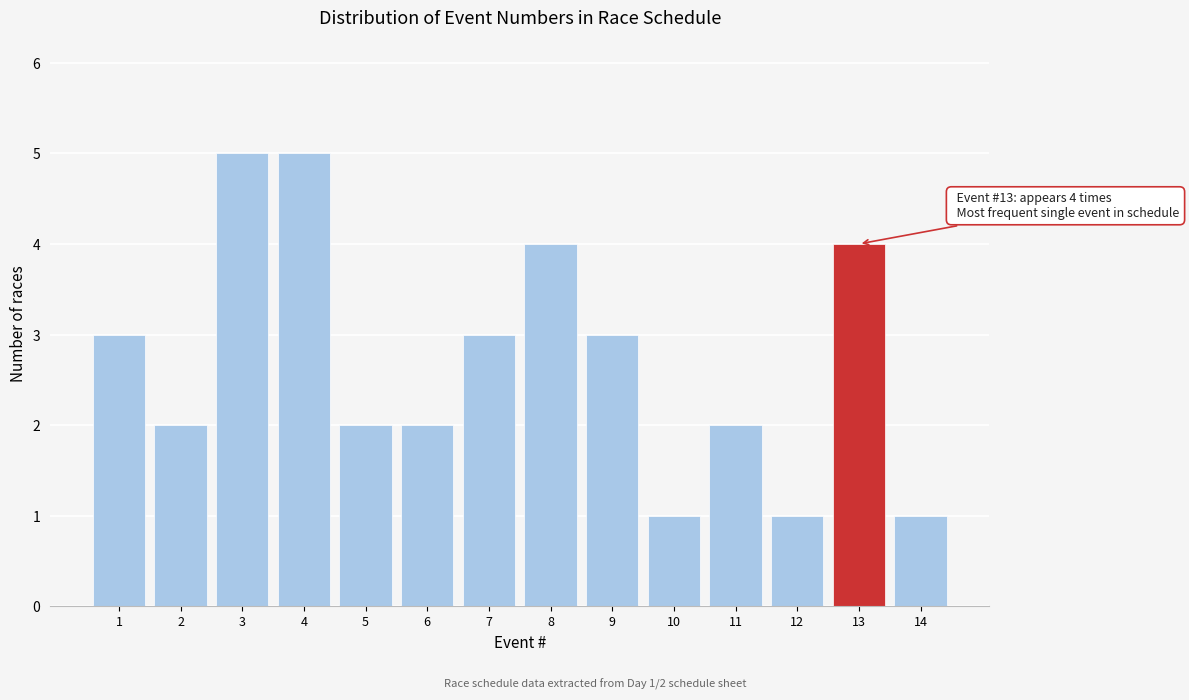

Reading right to left, extract all data points from this chart.

14=1	13=4	12=1	11=2	10=1	9=3	8=4	7=3	6=2	5=2	4=5	3=5	2=2	1=3